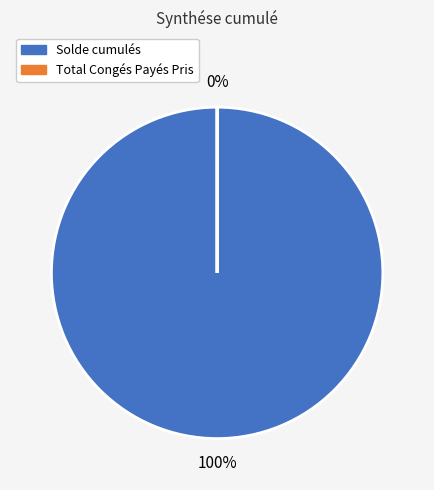

How many segments does this pie chart have?

2